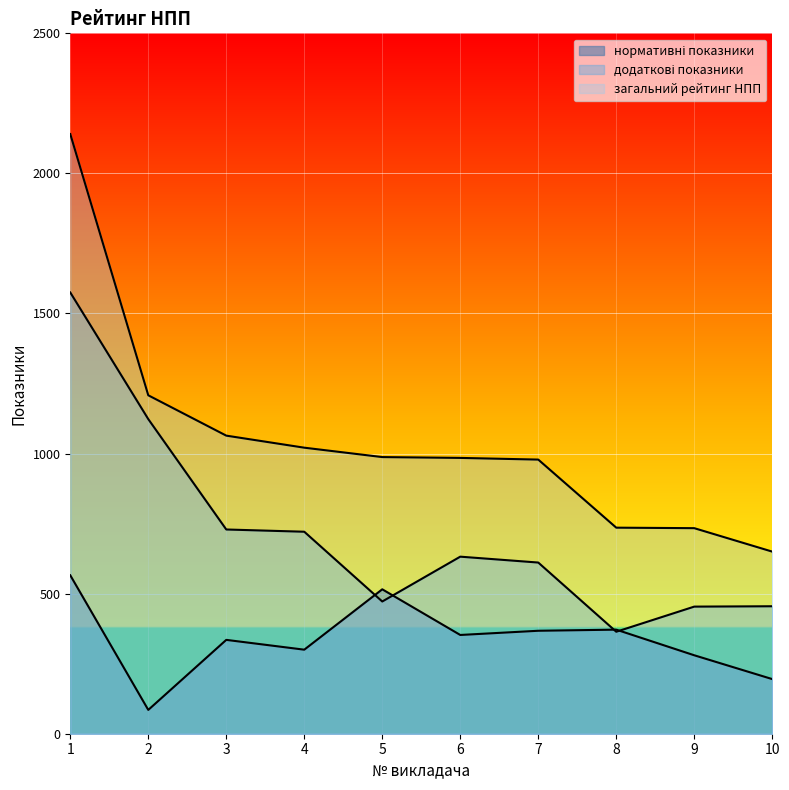

What is the approximate value of додаткові показники at 8?

364.0